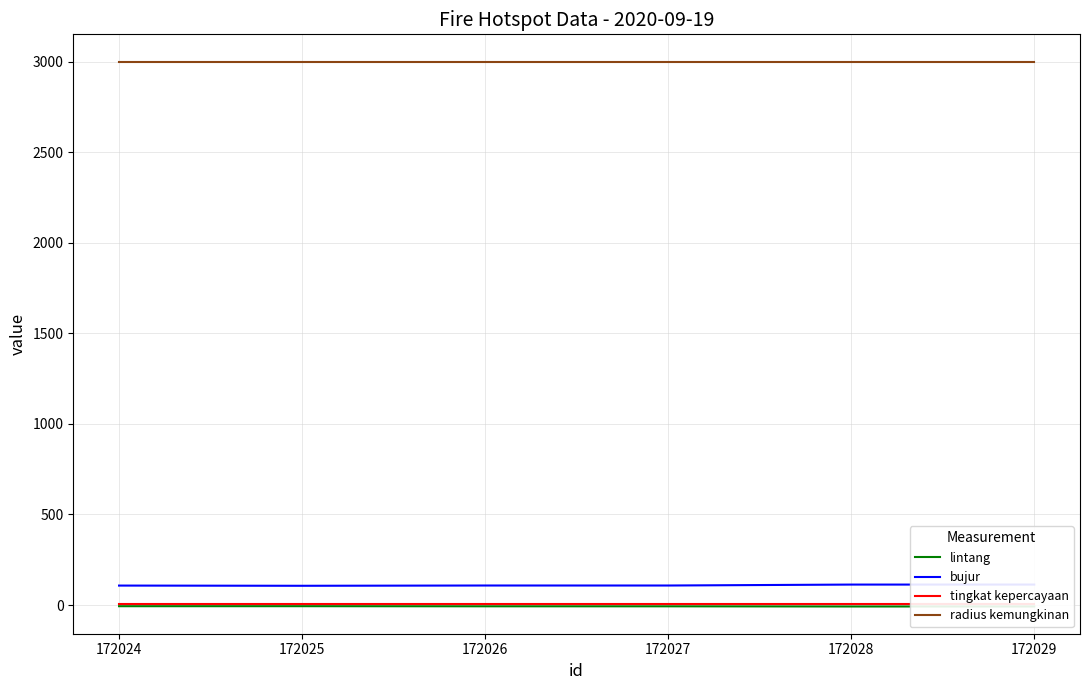

At 172025, list the series in order from smallest to largest.

lintang, tingkat kepercayaan, bujur, radius kemungkinan